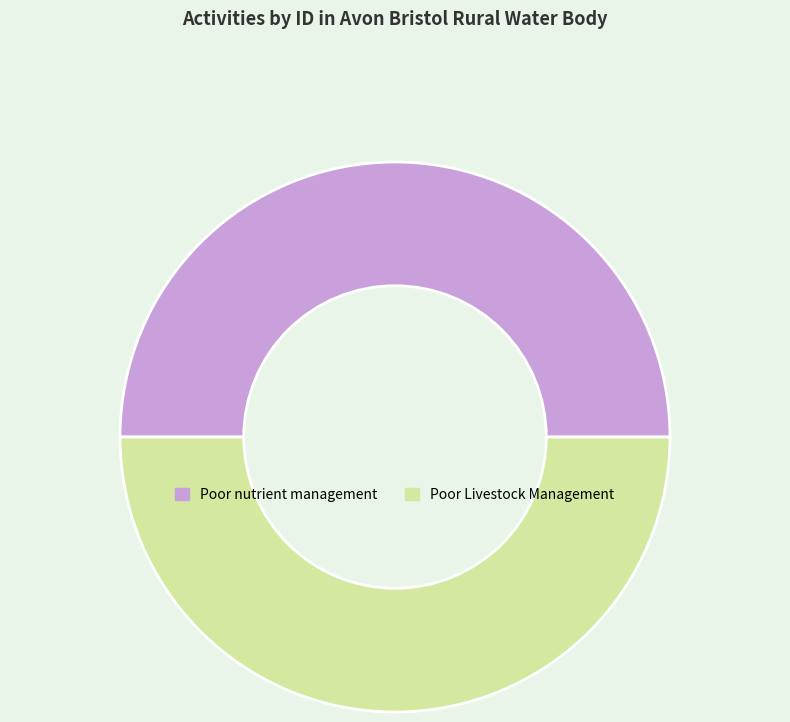

Is it true that Poor Livestock Management is 50% of the pie?

True